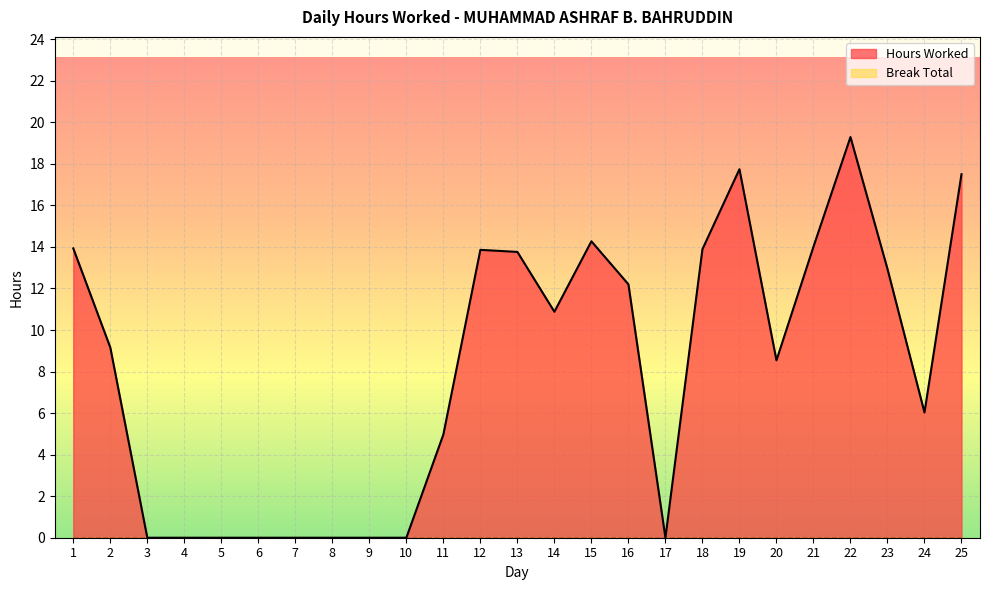

Which label corresponds to the largest value in the chart?

22